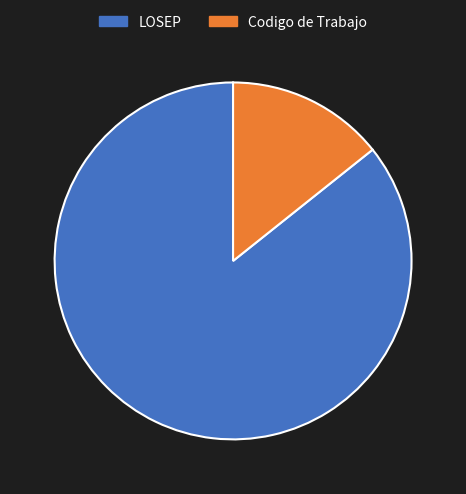

Which has a higher value, LOSEP or Codigo de Trabajo?

LOSEP